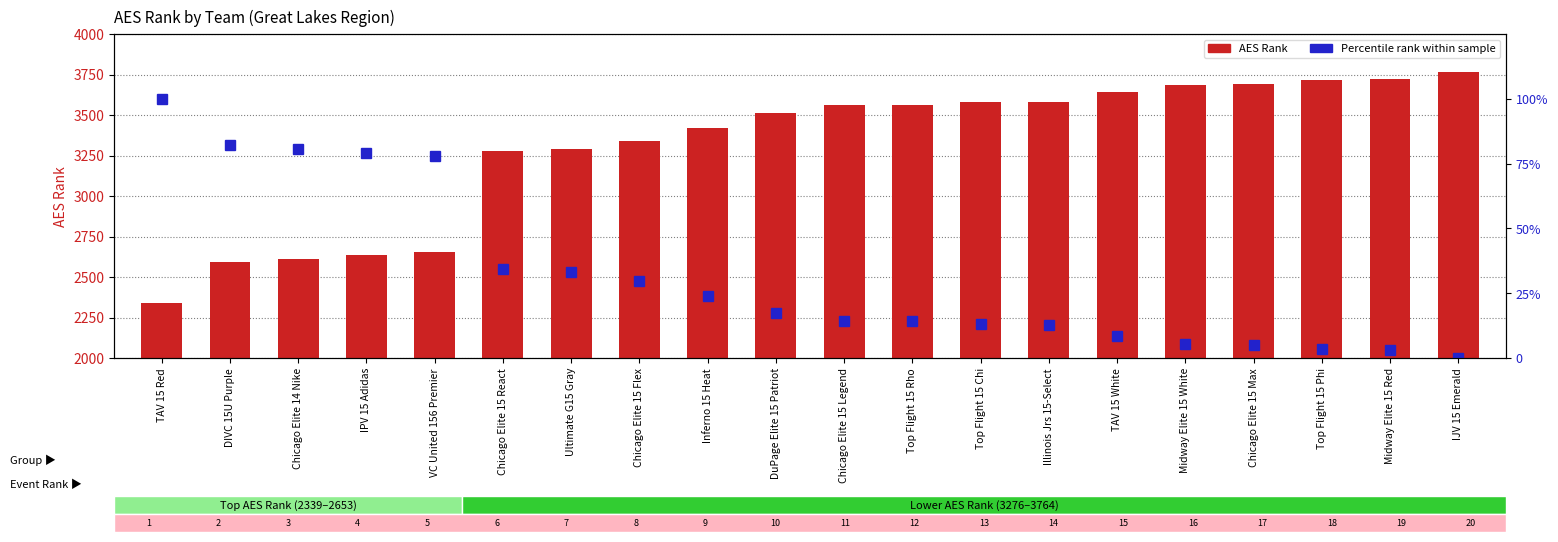

Which category has the lowest value across all series?

IJV 15 Emerald